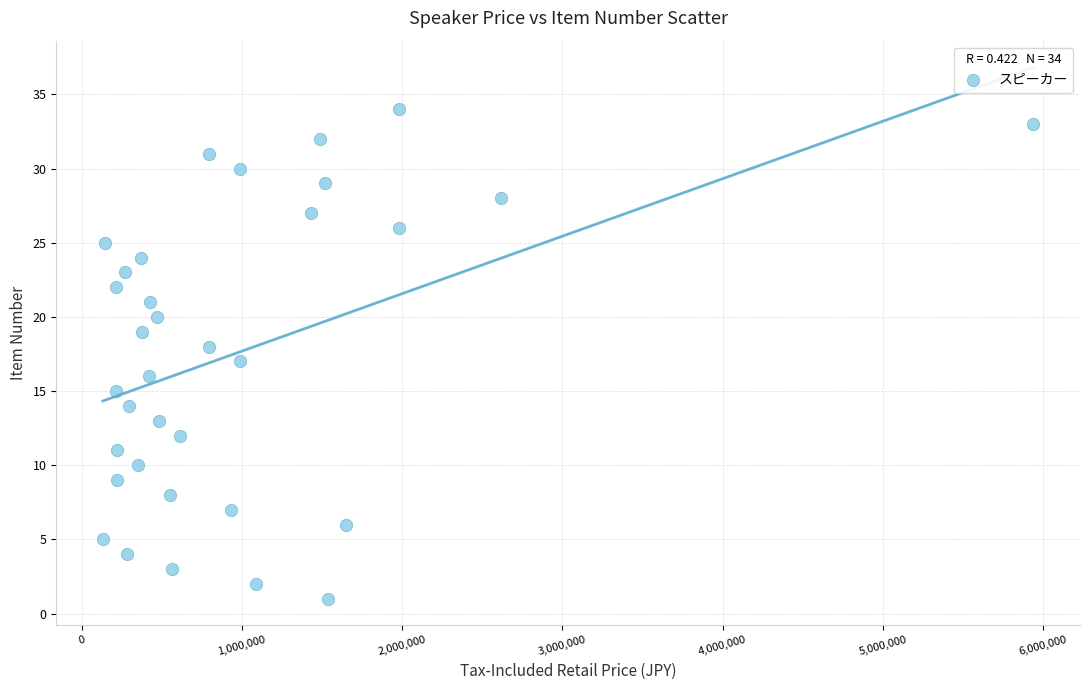

What is the range of X values (max minus min)?

5808000